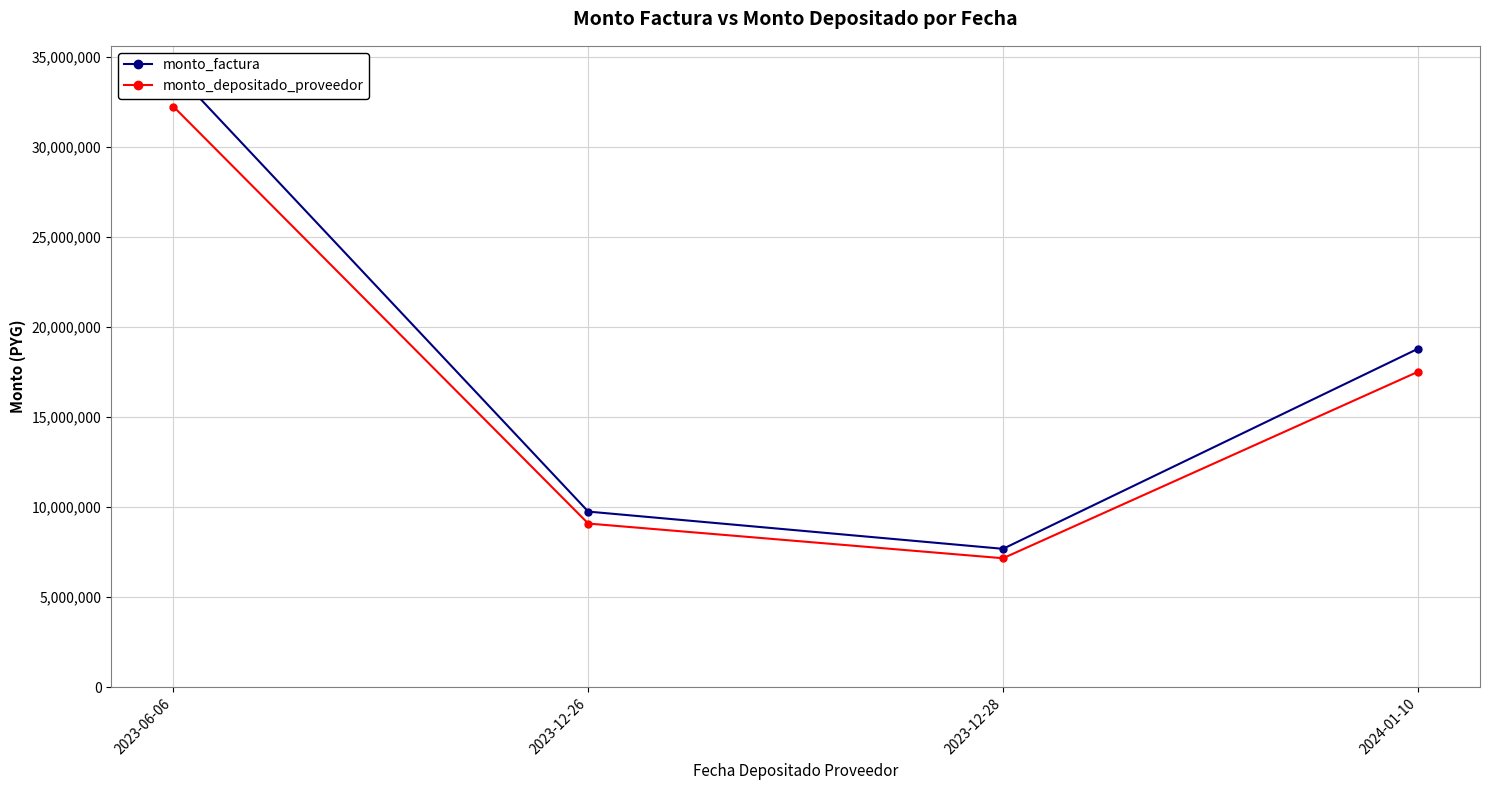

List the series in order of their peak value, highest first.

monto_factura, monto_depositado_proveedor